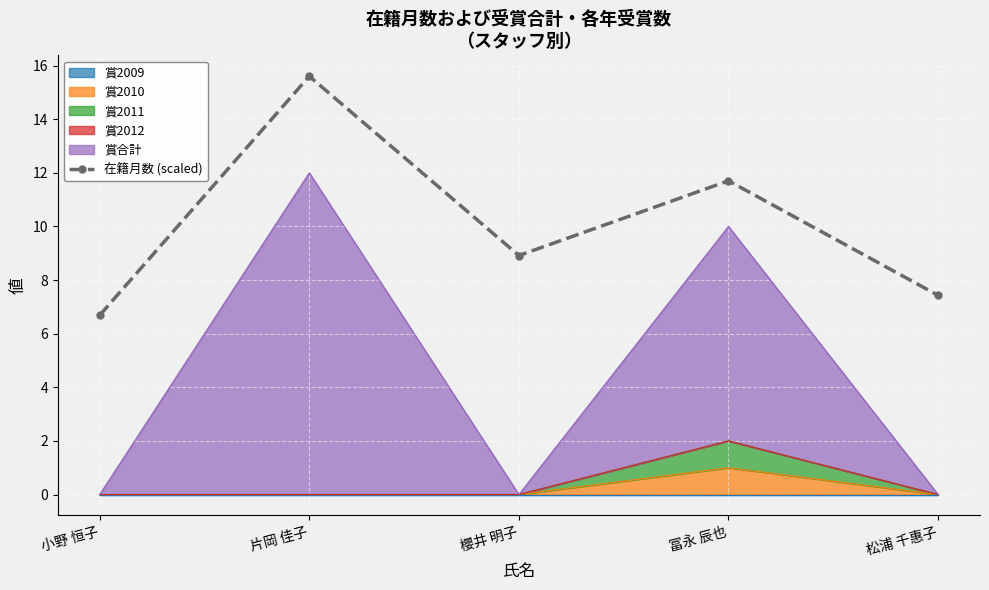

What is the difference between the maximum and minimum values?

8.9